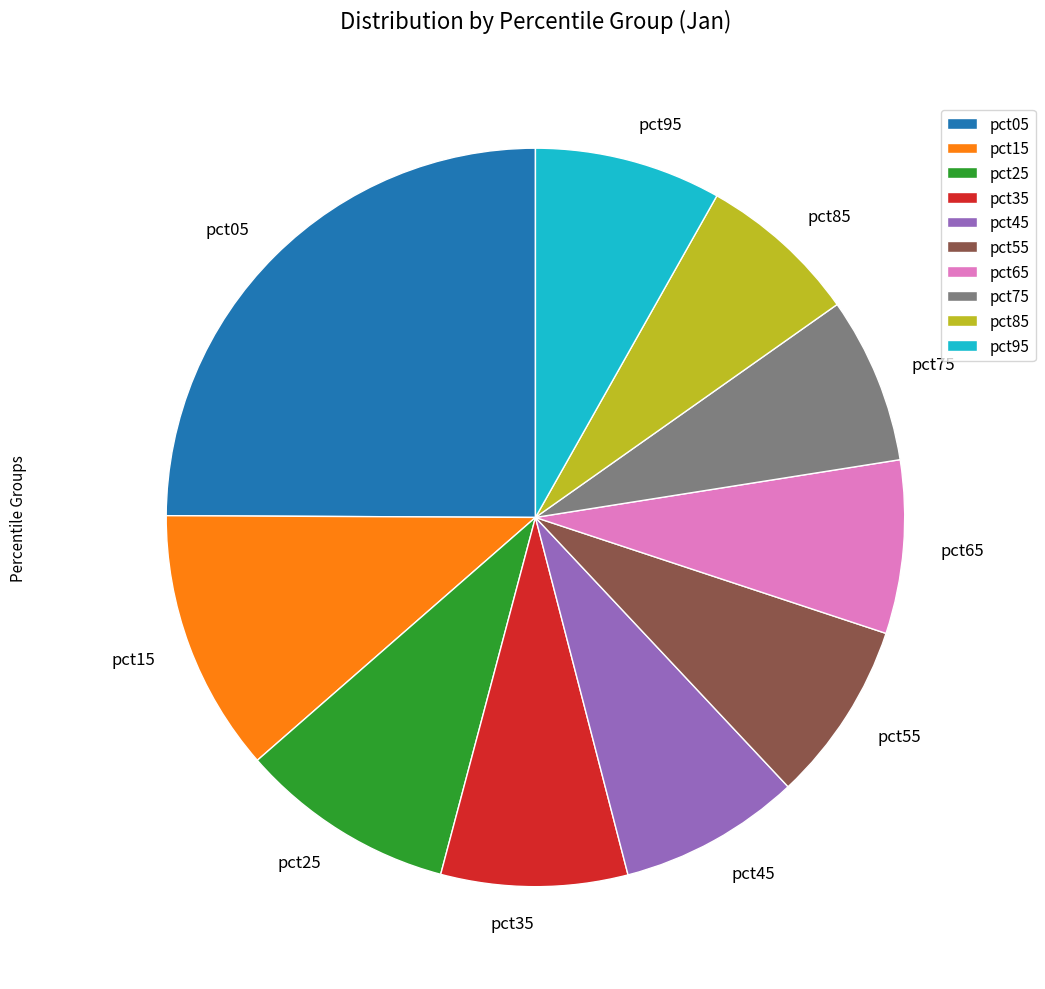

Which has a higher value, pct85 or pct35?

pct35